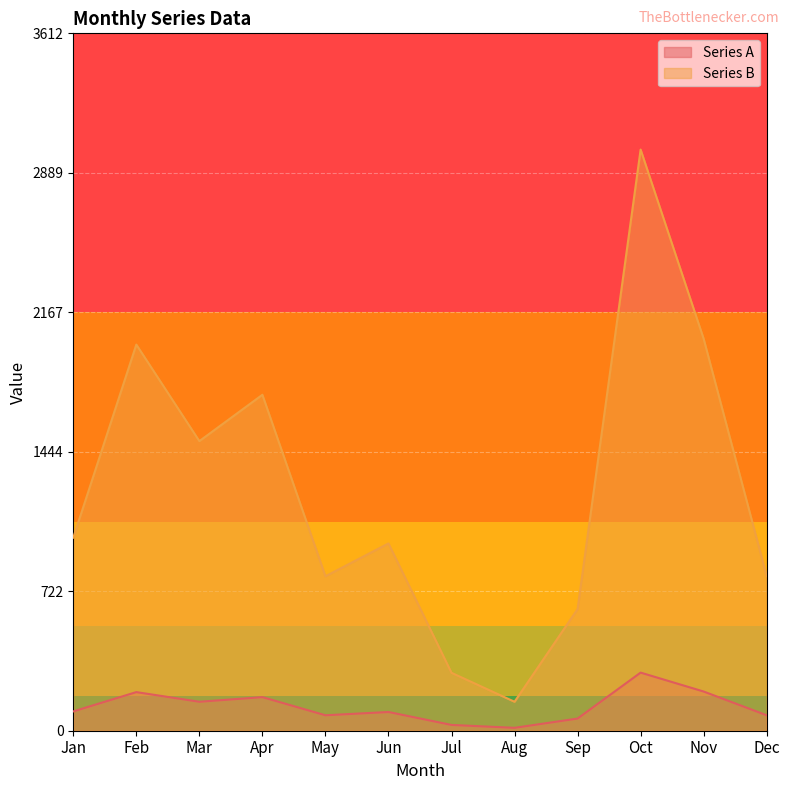

What value does the Series A series have at Mar?

150